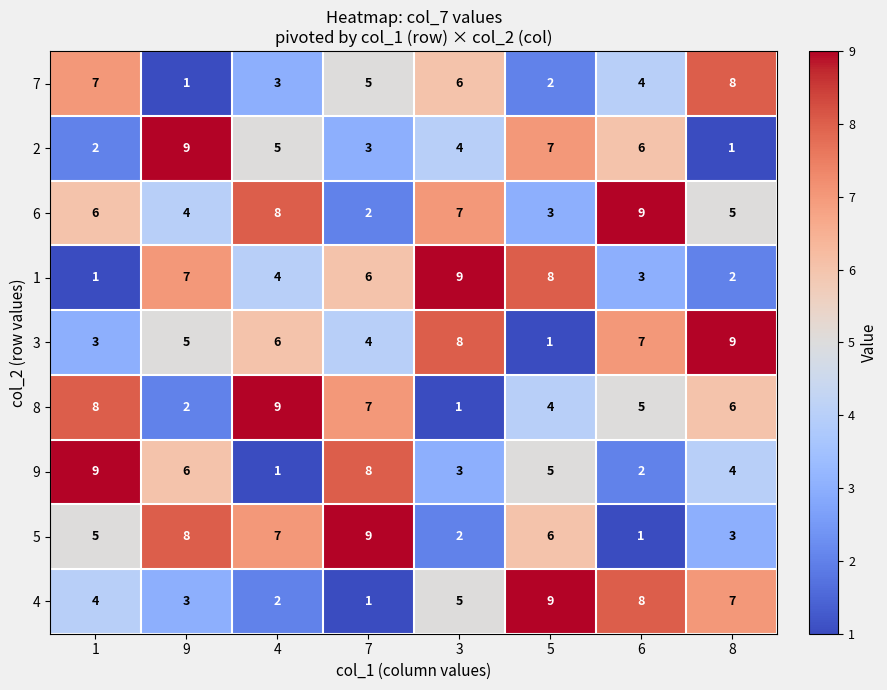

The value of 2 at 7 is 3. True or false?

True